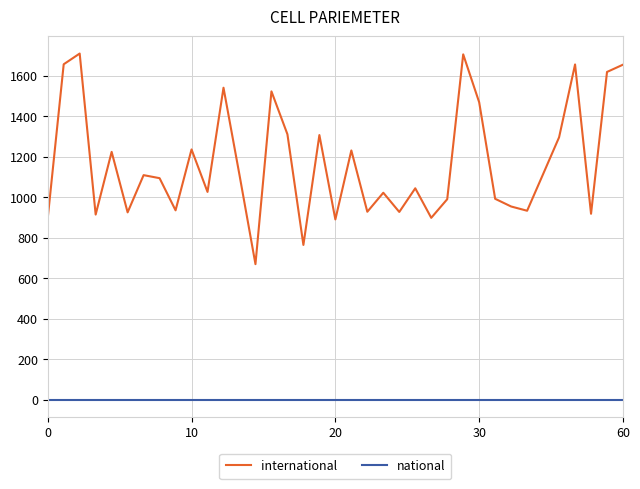

List the series in order of their peak value, highest first.

international, national